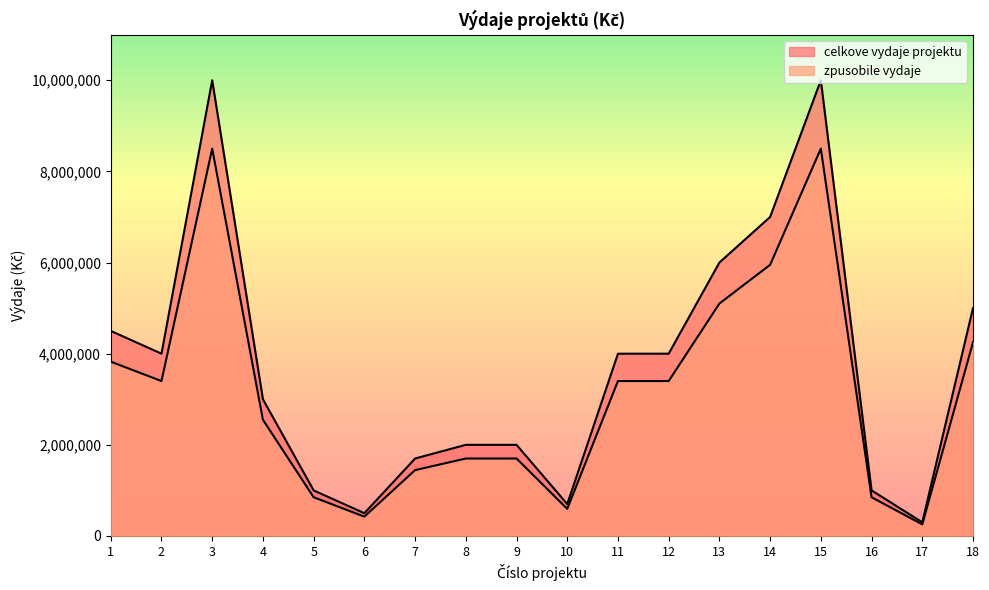

How many data points in zpusobile vydaje are less than 3400000?

9